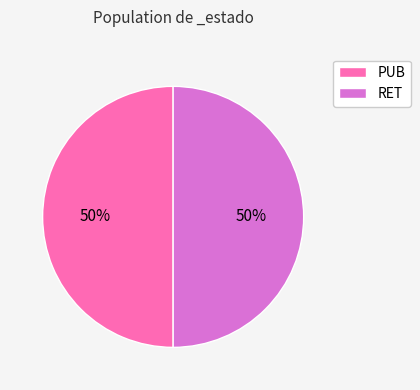

What is the ratio of the value at RET to the value at PUB?

1.0